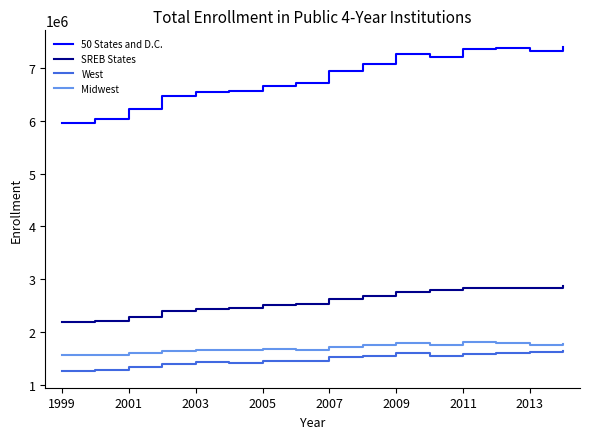

What are all the series names shown in the legend?

50 States and D.C., SREB States, West, Midwest